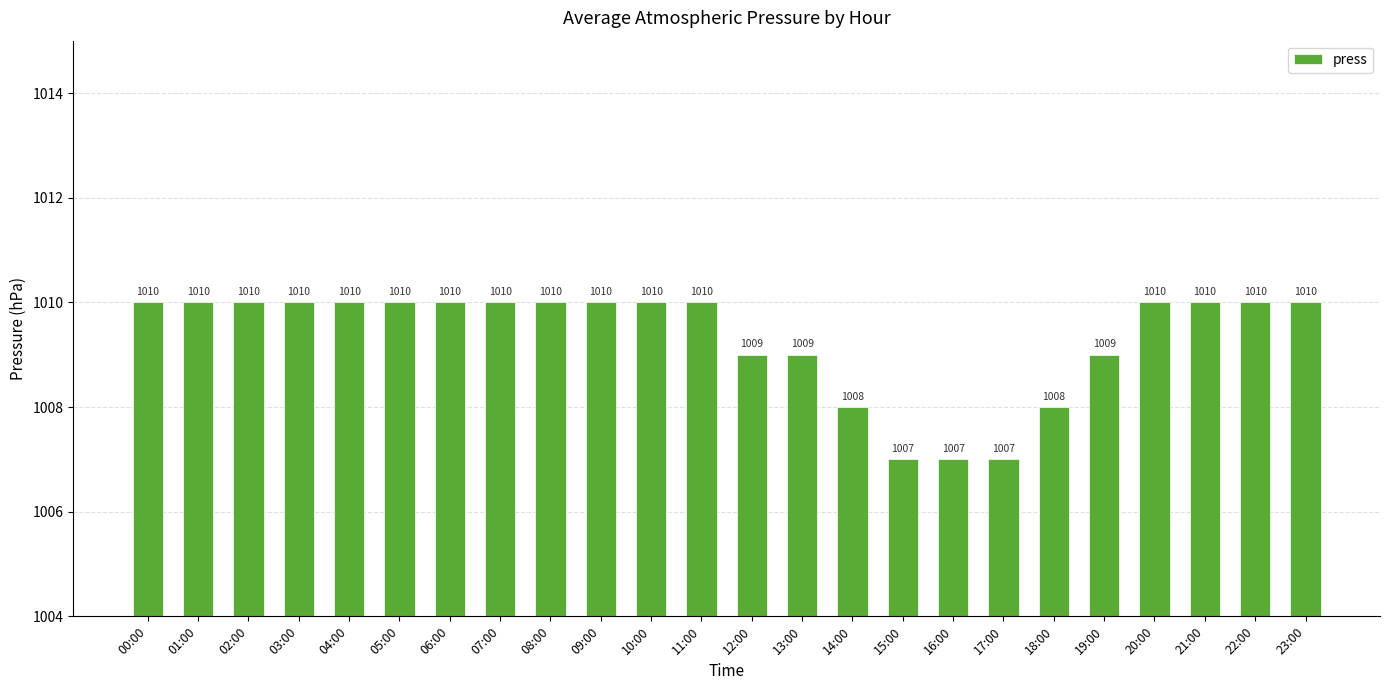

What is the approximate value at 20:00?

1010